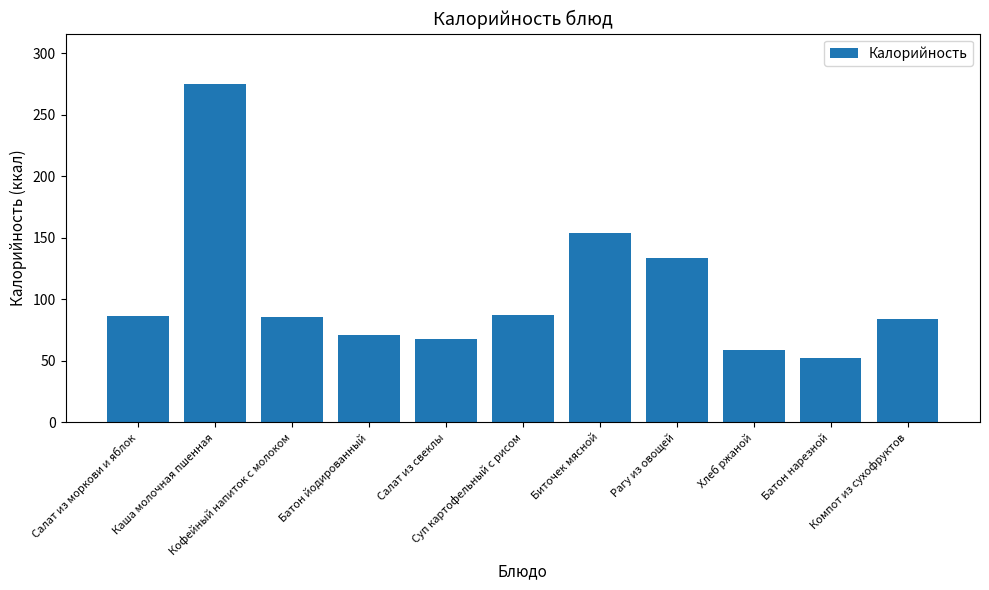

Does the chart contain stacked bars?

No